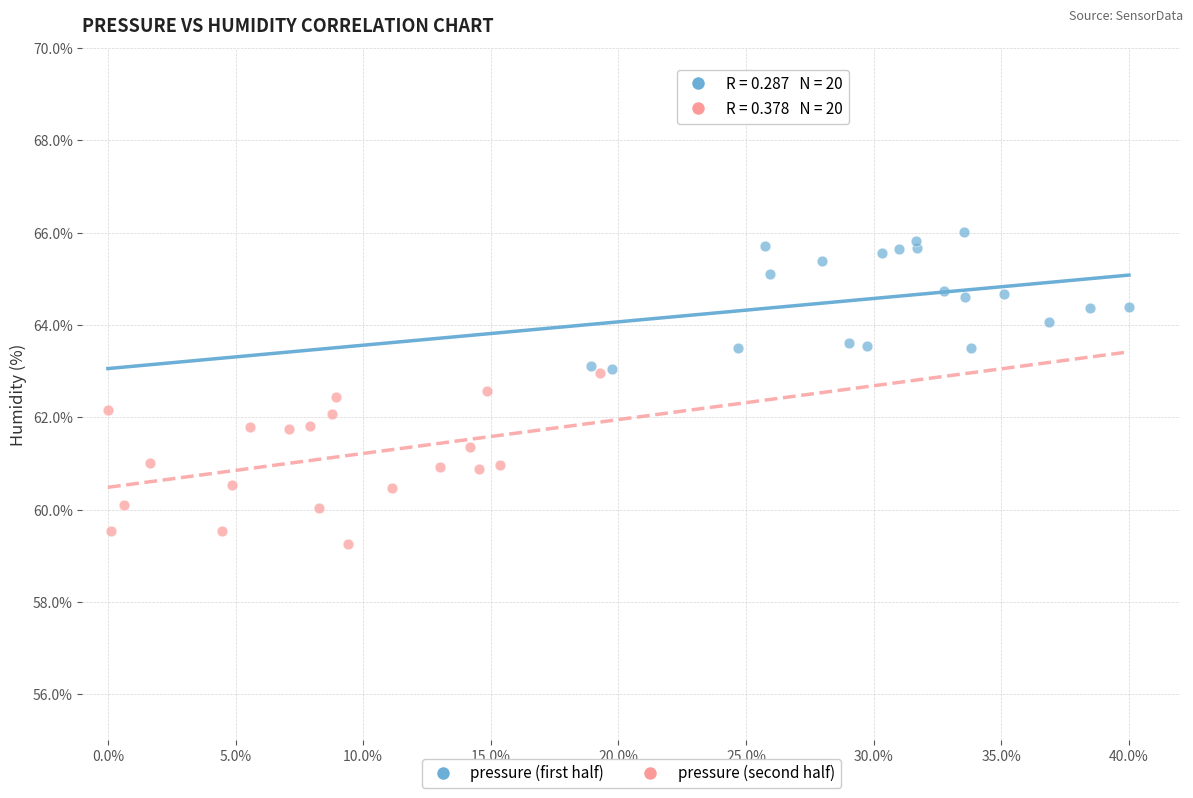

Which series contains the lowest Y value?

pressure (second half)